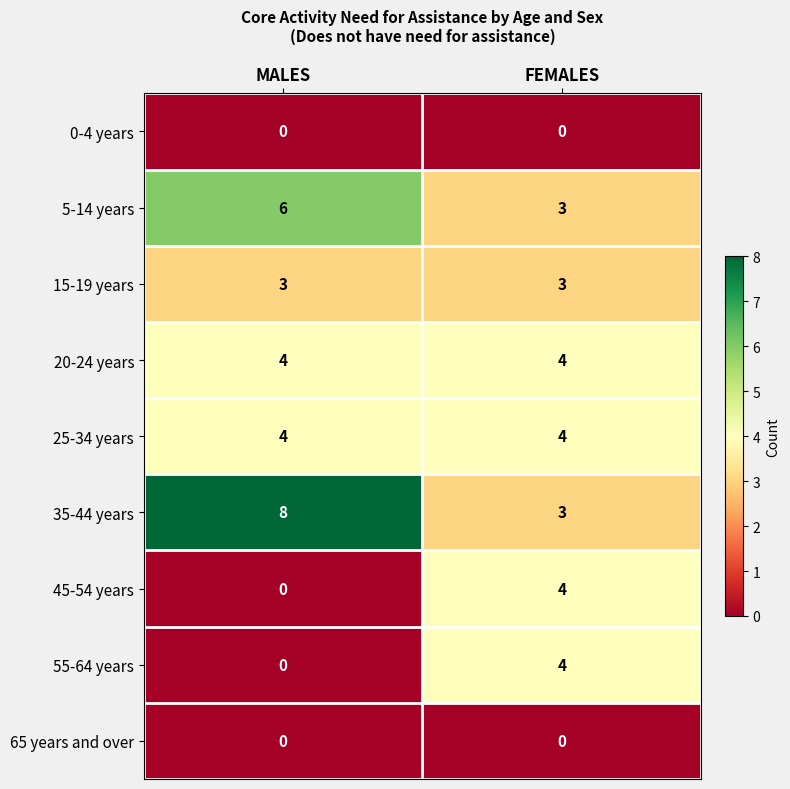

Which series has the largest total across all categories?

35-44 years